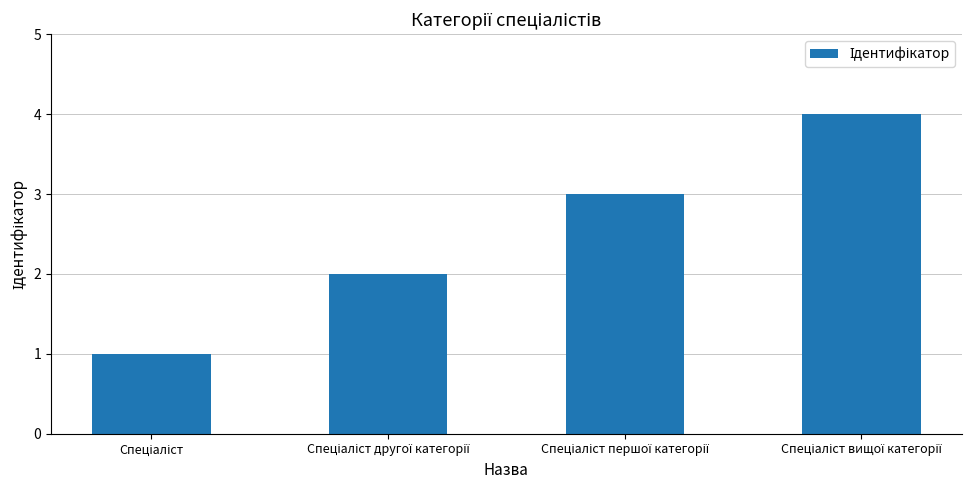

Does the chart contain stacked bars?

No